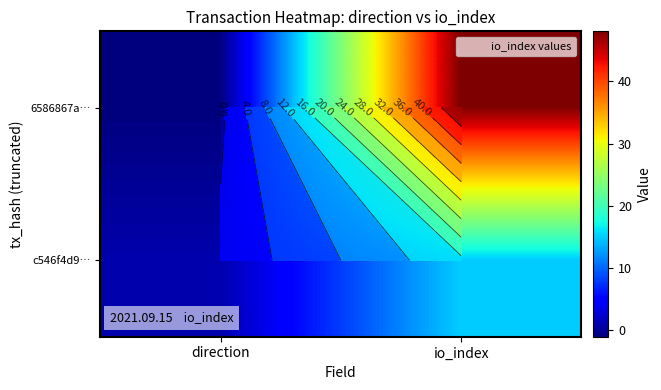

Rank the categories by c546f4d9… value from highest to lowest.

io_index, direction